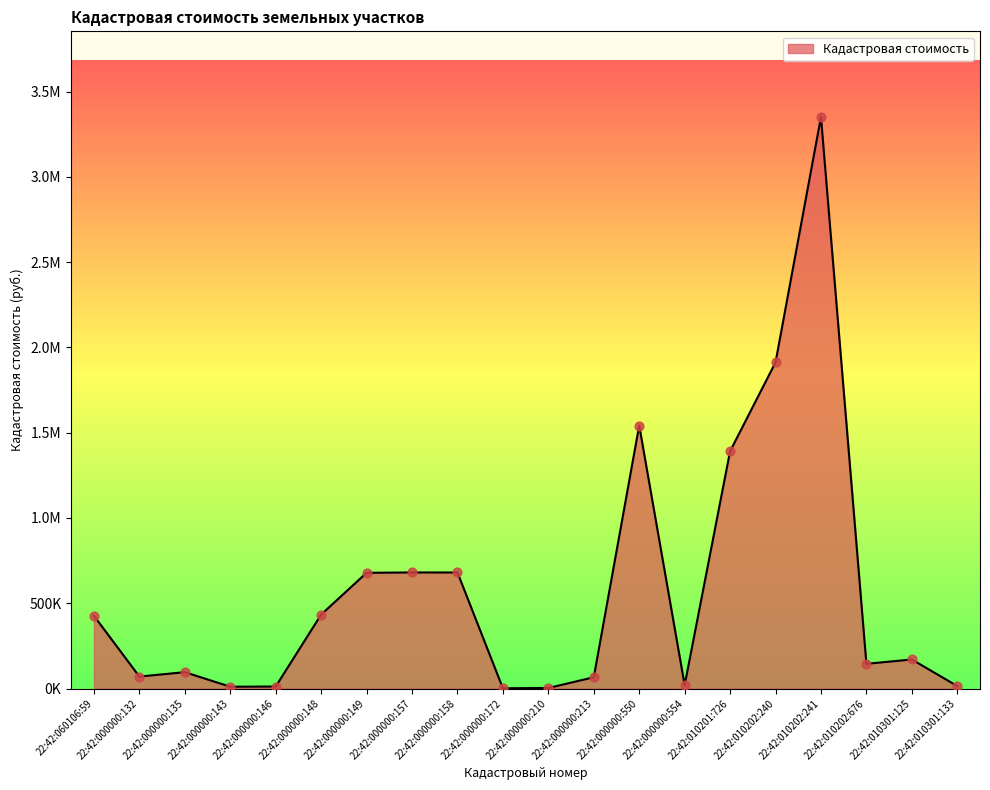

What is the ratio of the value at 22:42:010202:676 to the value at 22:42:010301:133?

10.0